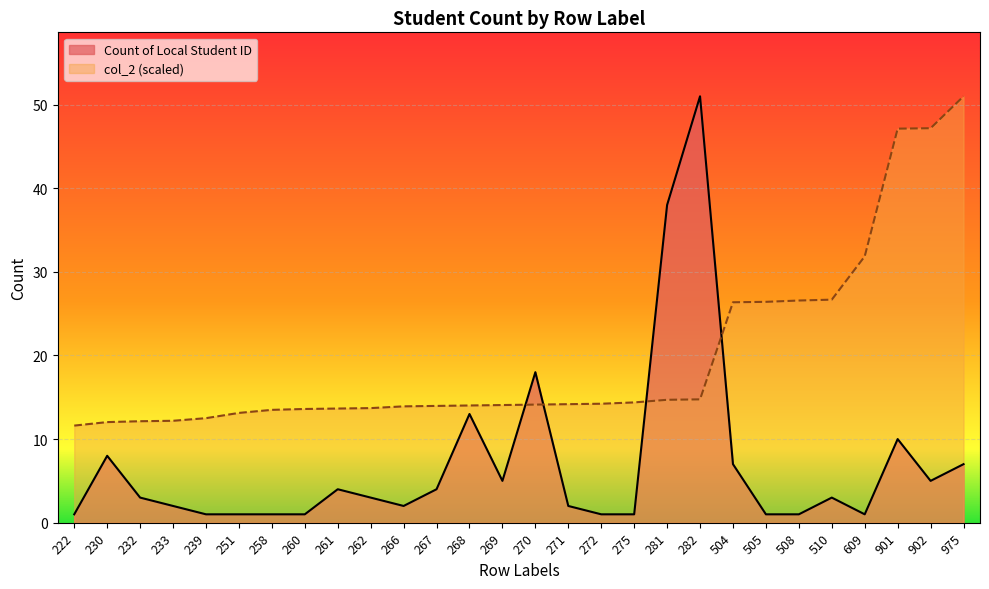

How many interior local peaks does the Count of Local Student ID series have?

7